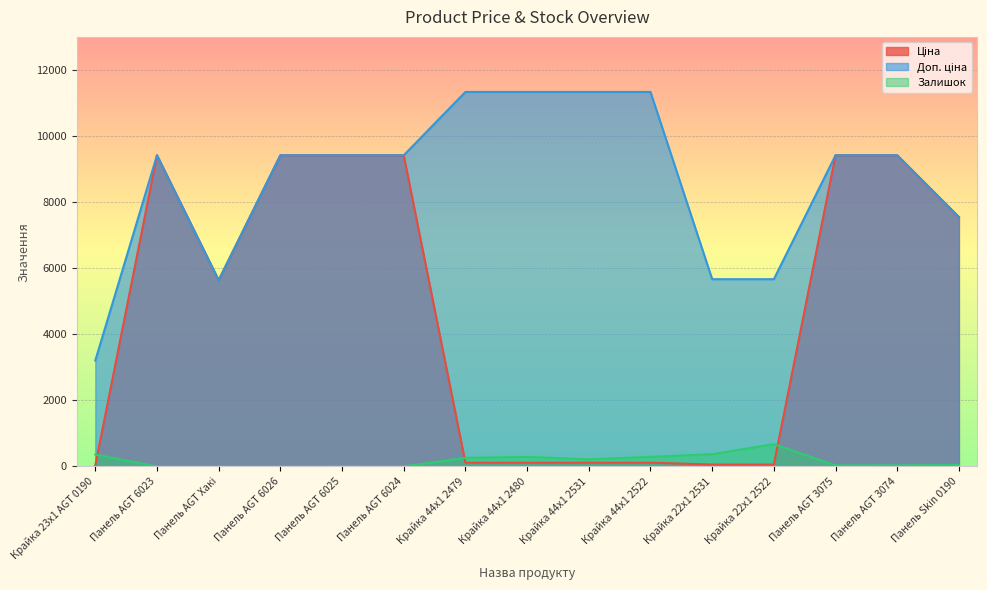

What is the total value across all series at Панель AGT 6026?

18833.7